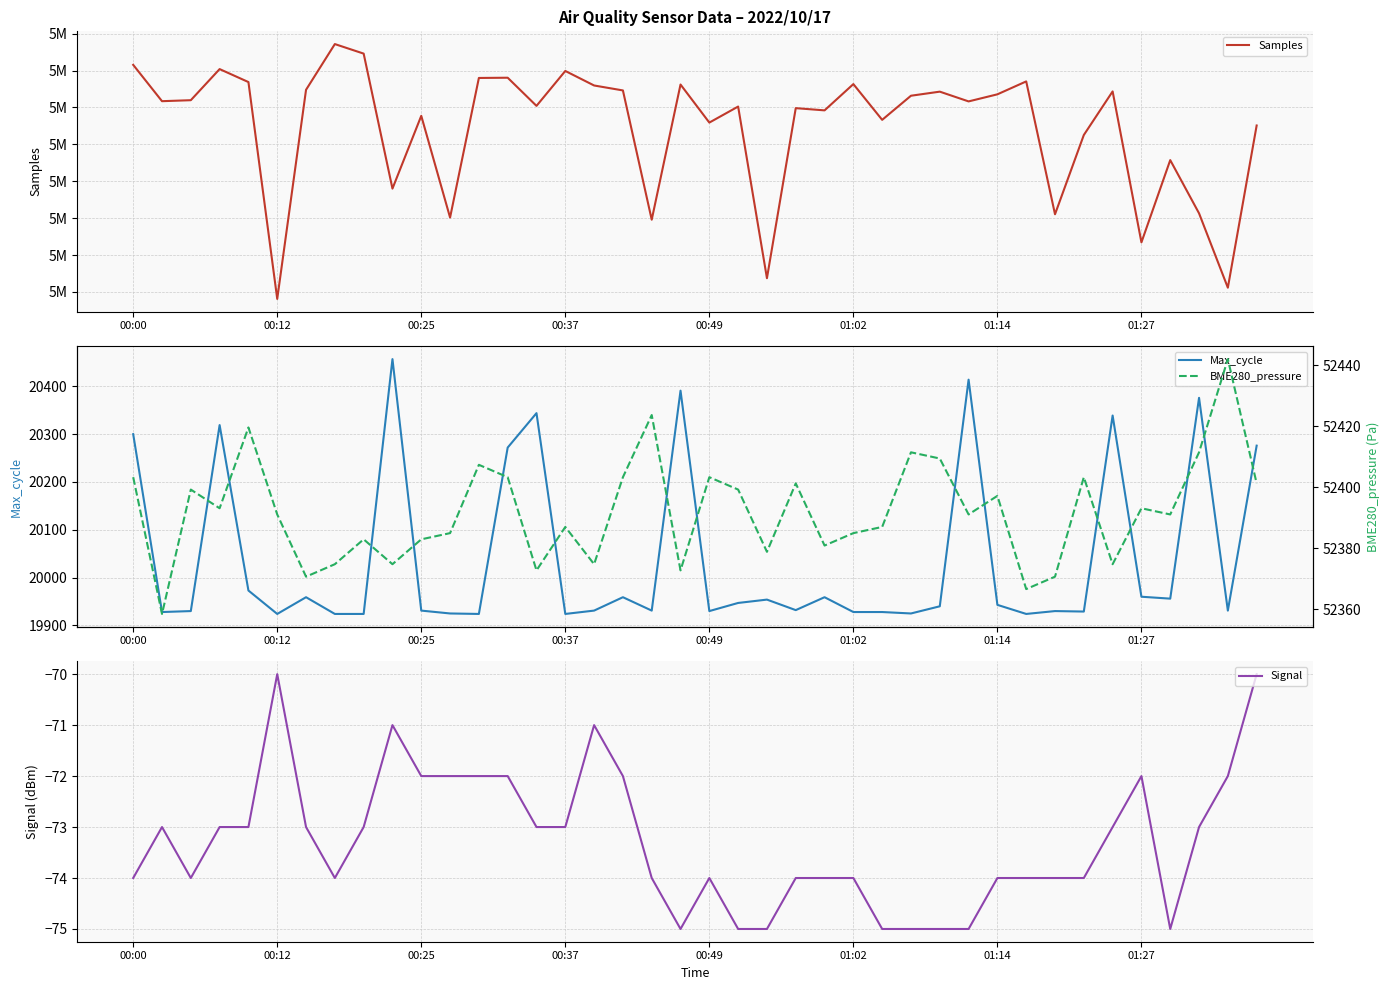

True or false: Samples and Max_cycle cross at least once.

False